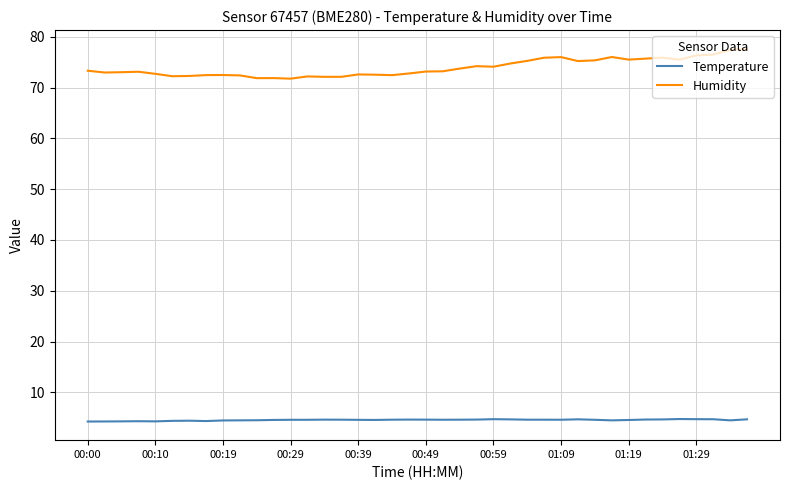

What is the difference between the maximum and minimum values in the Humidity series?

5.9